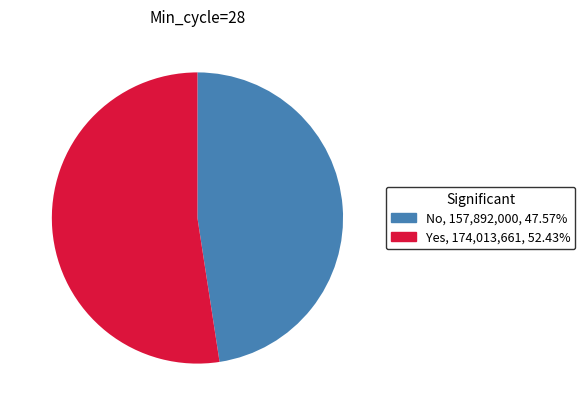

Which category has the smallest portion of the pie?

No